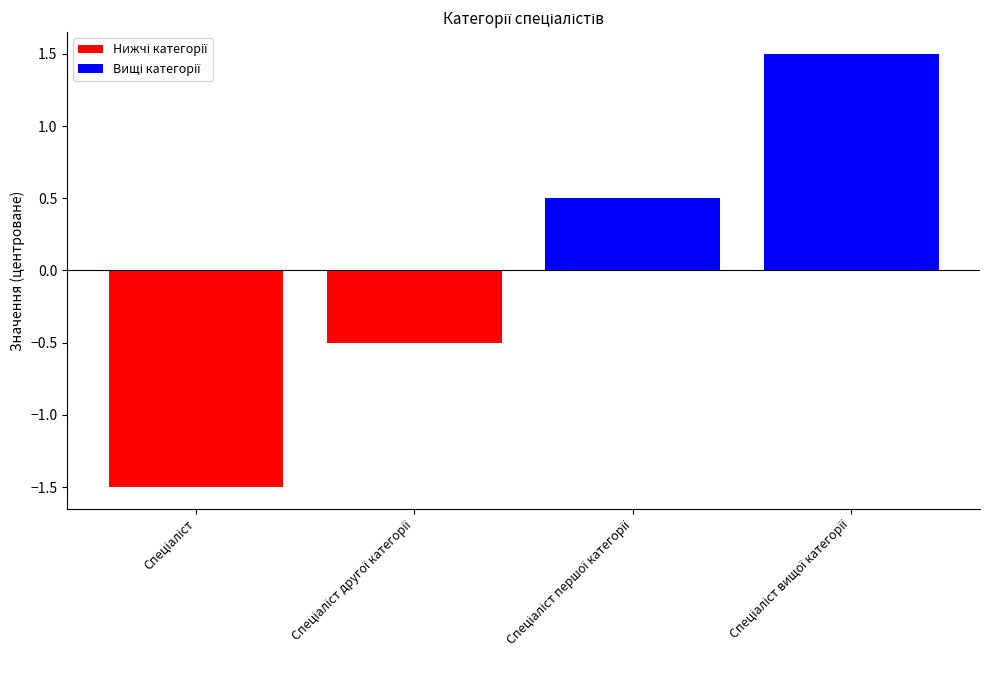

Count the values in the range 0 to 1.

1